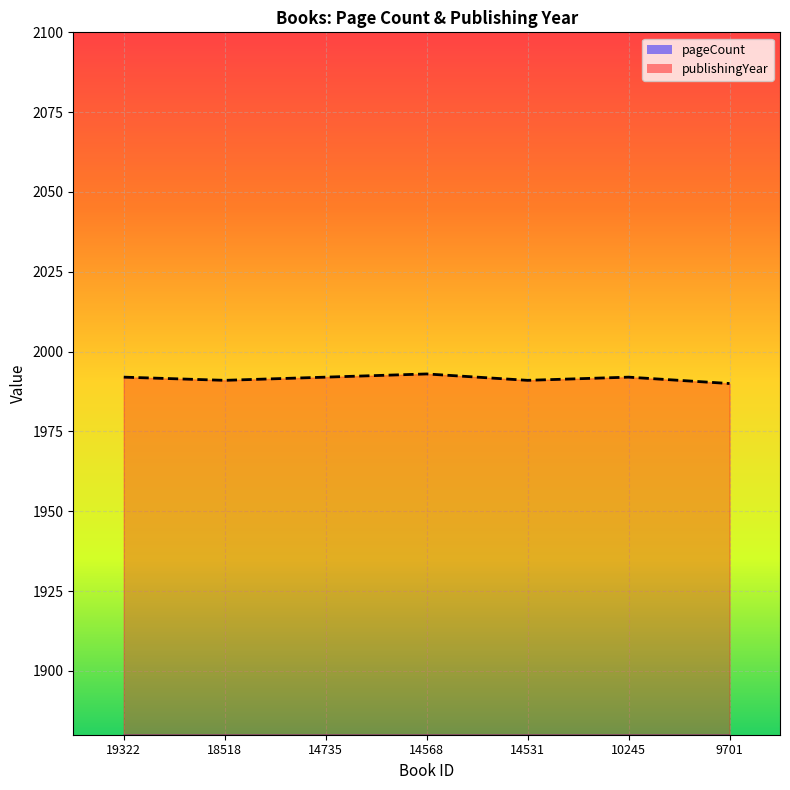

Where is the first local minimum for publishingYear?

18518